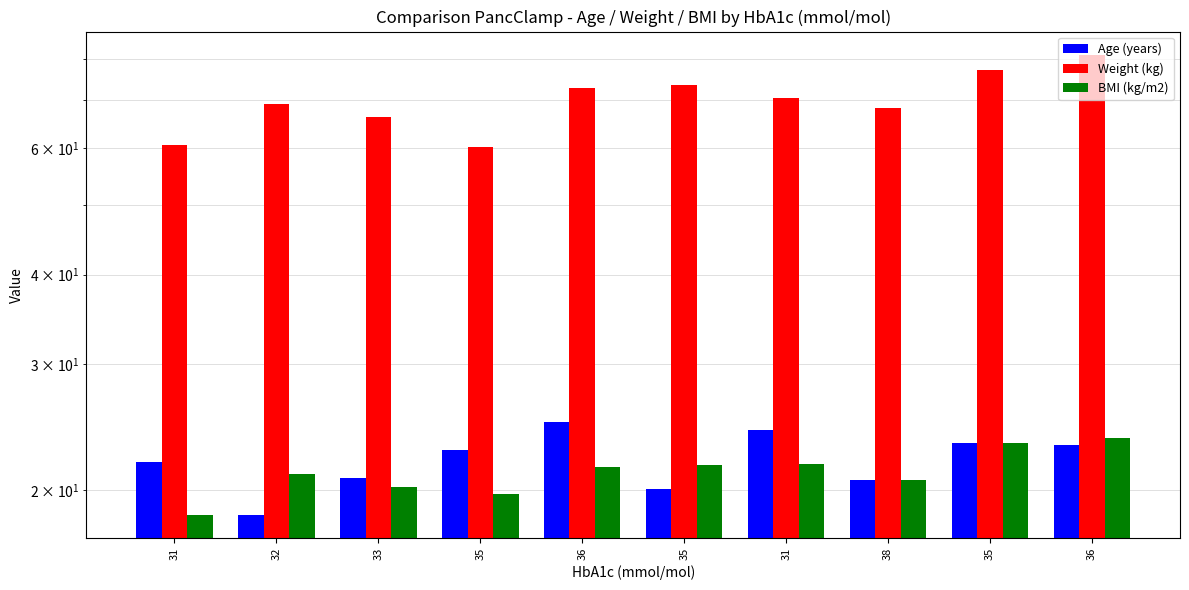

What is the sum of all Weight (kg) values?

699.5